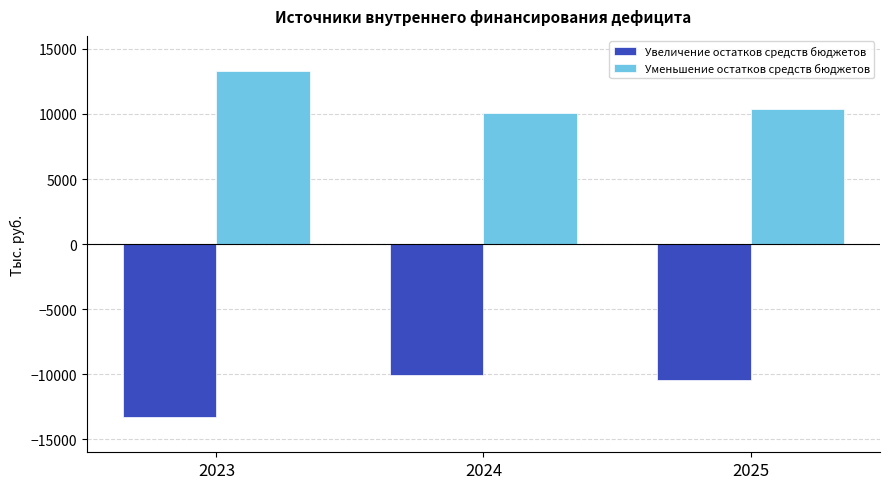

Reading left to right, list all the values displayed in this chart.

Увеличение остатков средств бюджетов: 2023=-13283.0	2024=-10063.6	2025=-10415.2
Уменьшение остатков средств бюджетов: 2023=13283.0	2024=10063.6	2025=10415.2